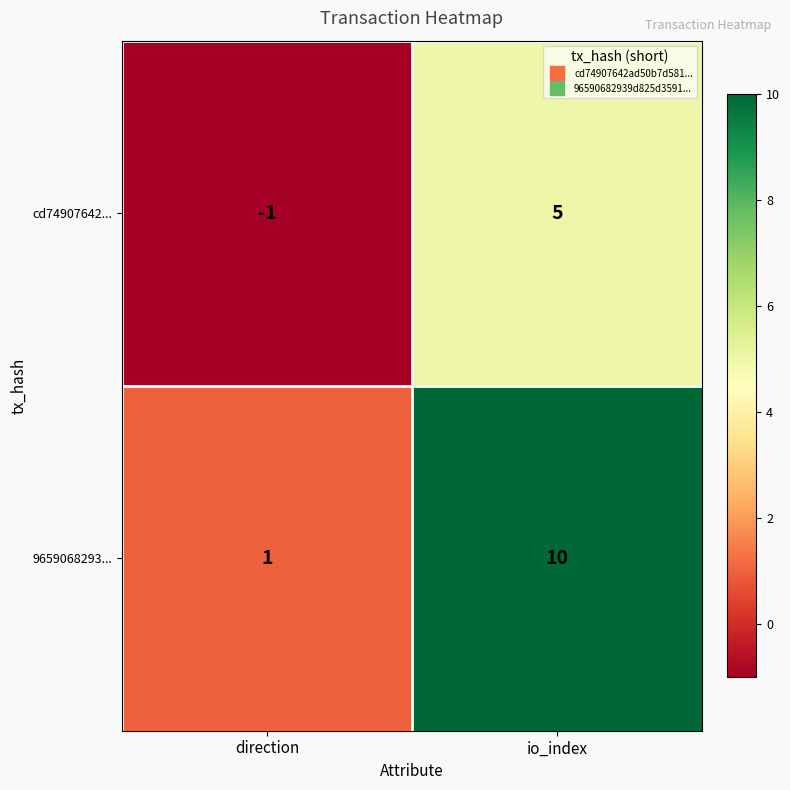

Between direction and io_index, which series saw the biggest shift?

9659068293...